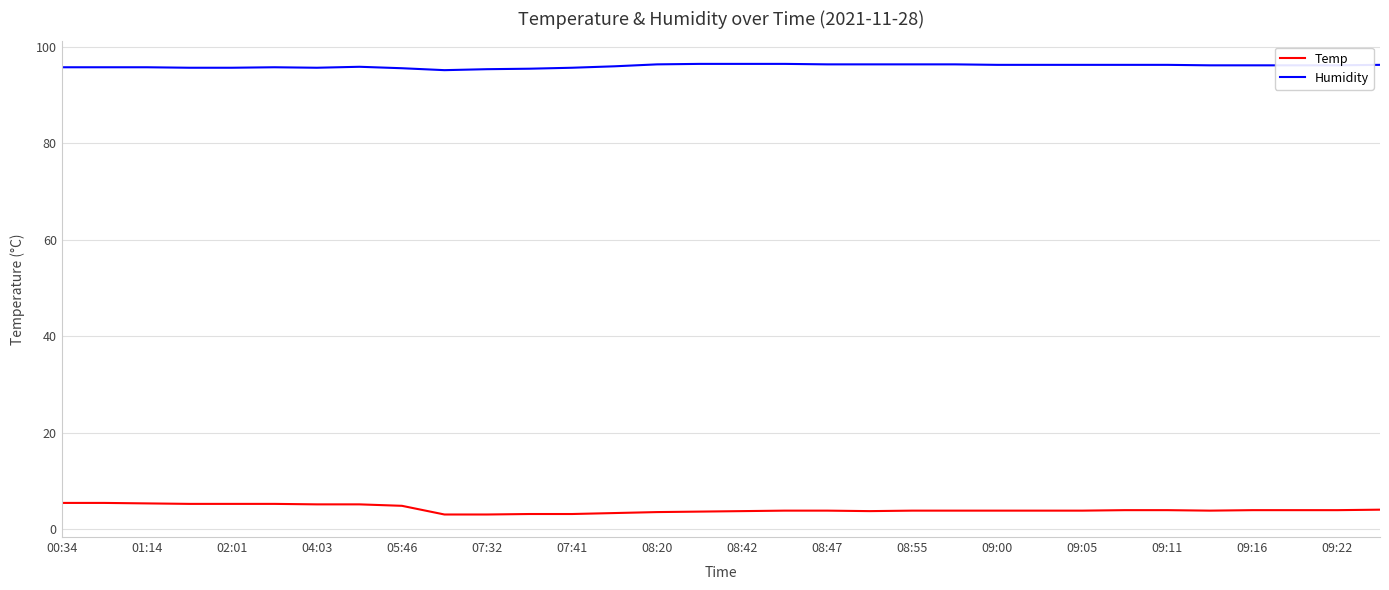

True or false: Temp and Humidity intersect in this chart.

False